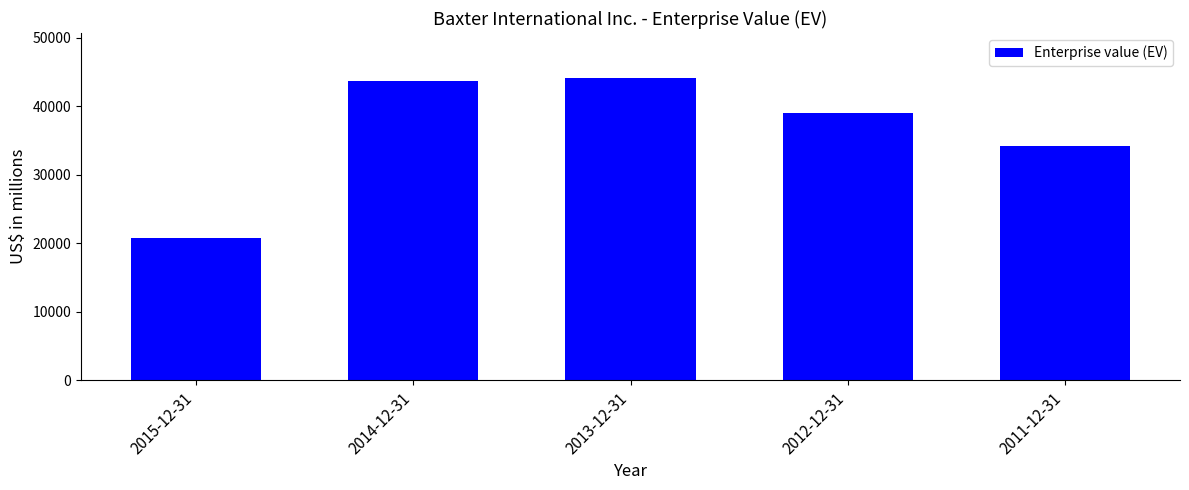

The value at 2013-12-31 is 44093. True or false?

True